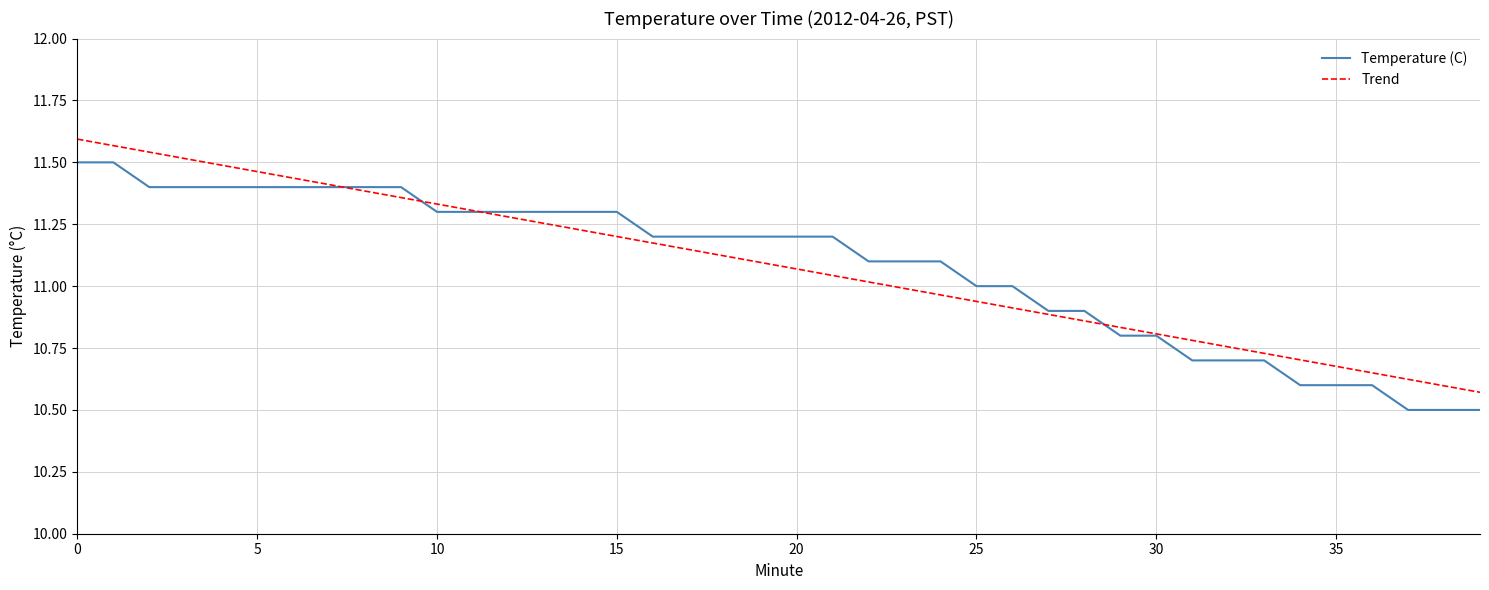

Rank the categories by value from highest to lowest.

0, 1, 2, 3, 4, 5, 6, 7, 8, 9, 10, 11, 12, 13, 14, 15, 16, 17, 18, 19, 20, 21, 22, 23, 24, 25, 26, 27, 28, 29, 30, 31, 32, 33, 34, 35, 36, 37, 38, 39